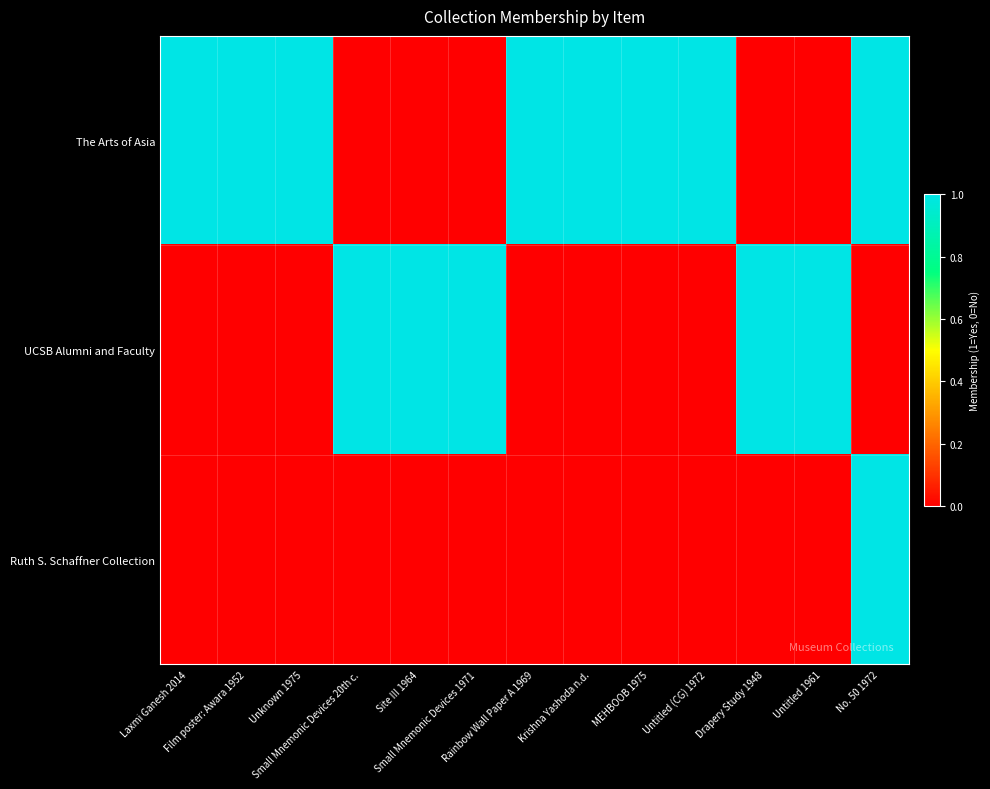

What is the spread (max minus min) of values at Small Mnemonic Devices 20th c.?

1